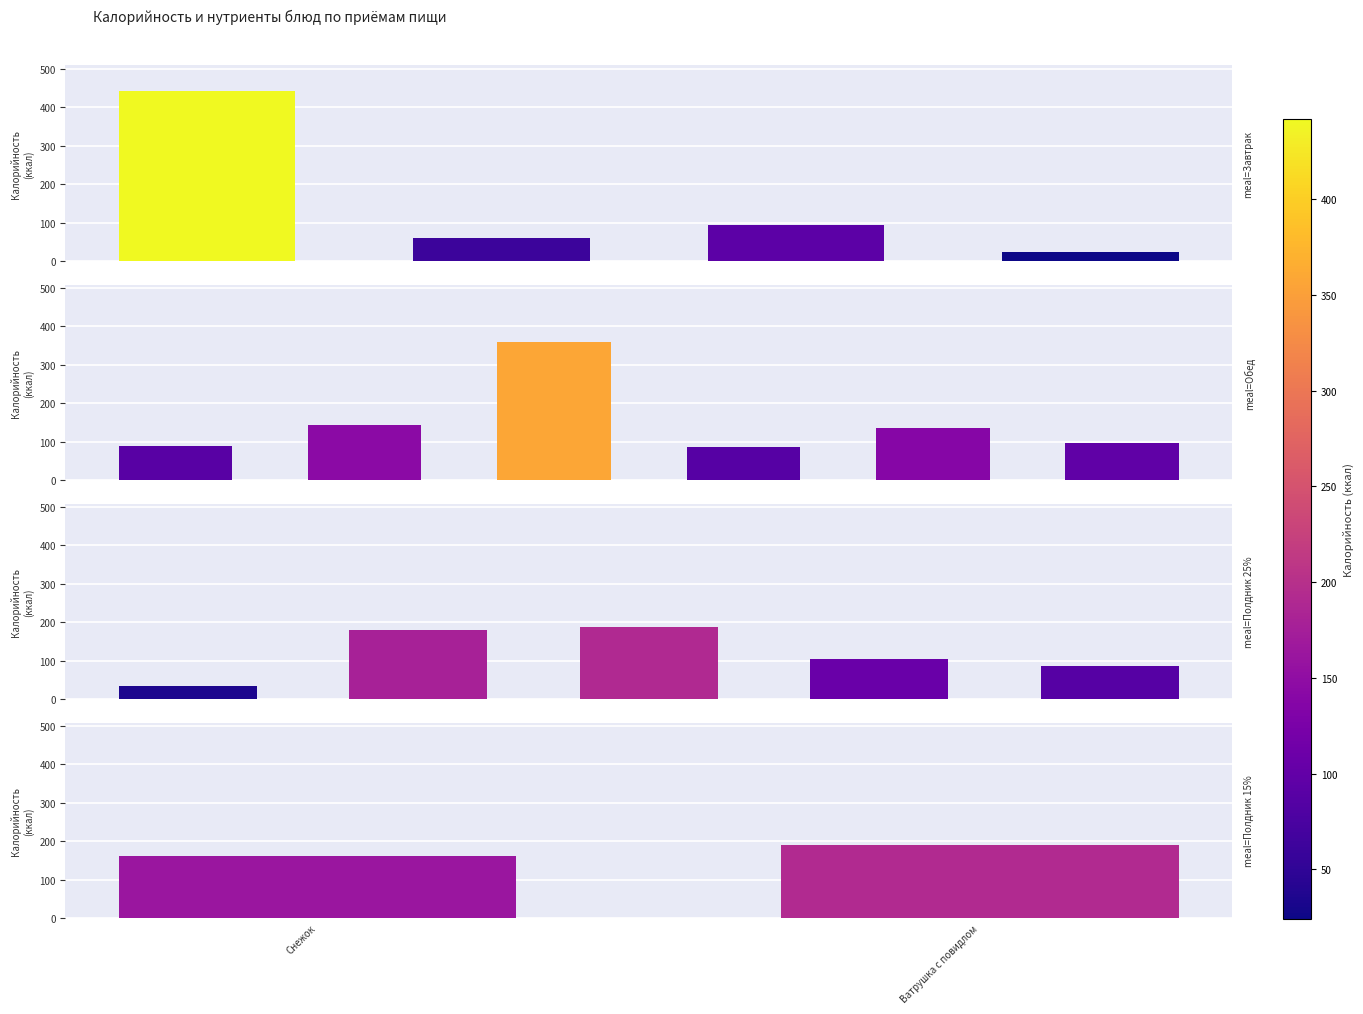

What value does the data have at Ватрушка с повидлом?

191.4